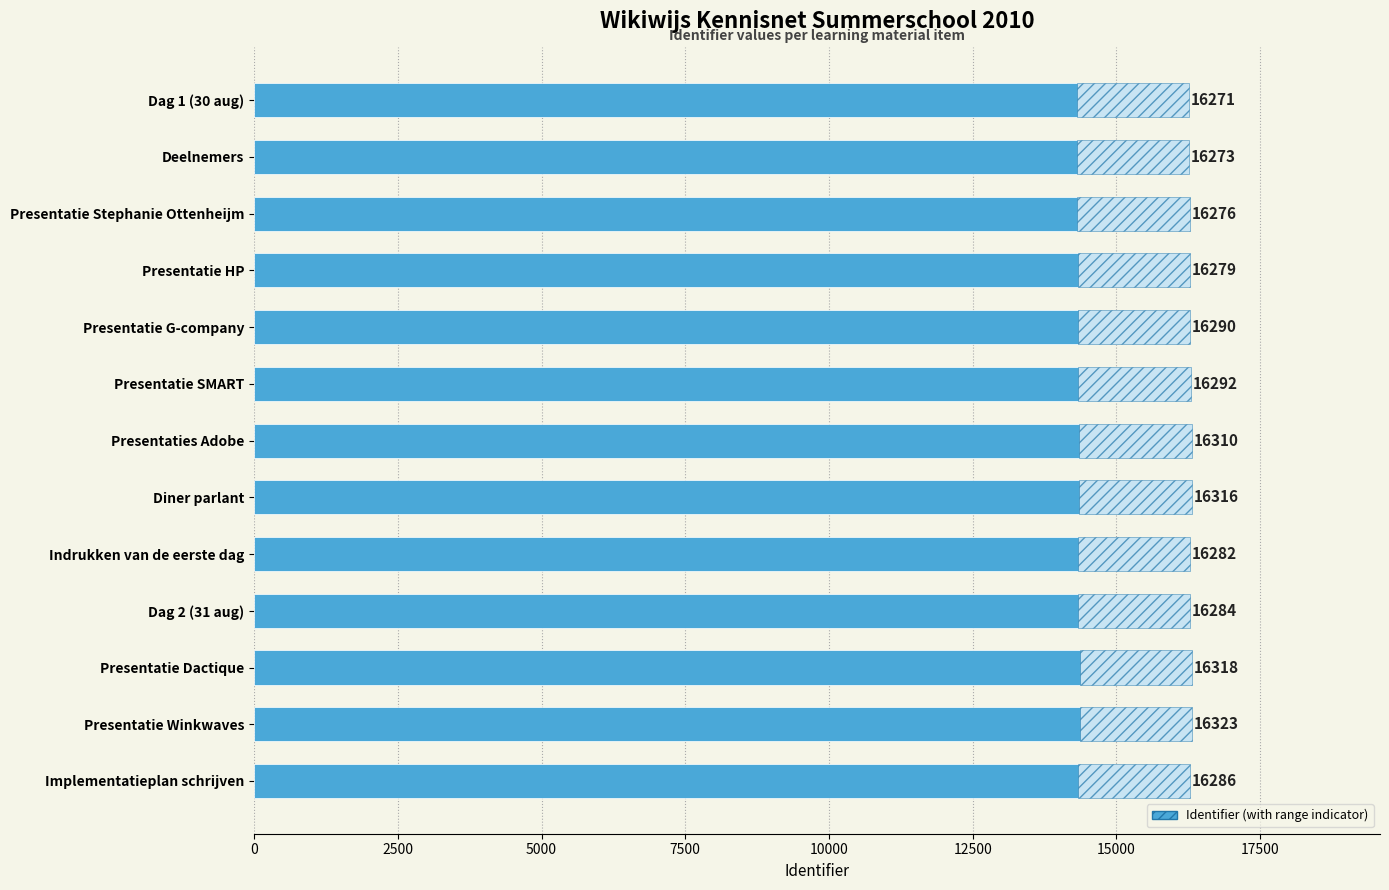

Reading left to right, extract all data points from this chart.

16271	16273	16276	16279	16290	16292	16310	16316	16282	16284	16318	16323	16286